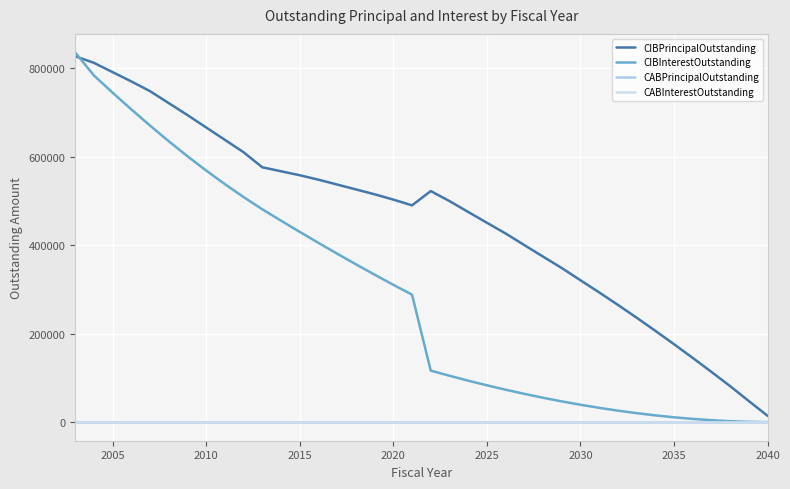

What is the average value of the CIBInterestOutstanding series?

285086.0